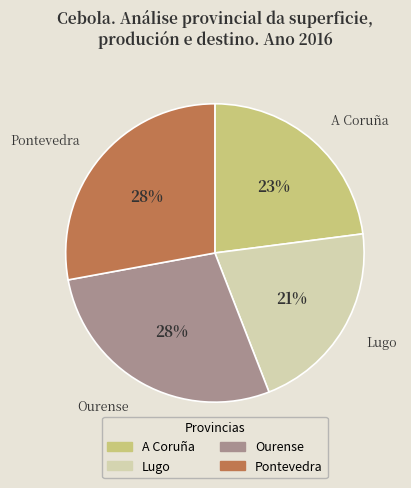

Which category has the smallest portion of the pie?

Lugo